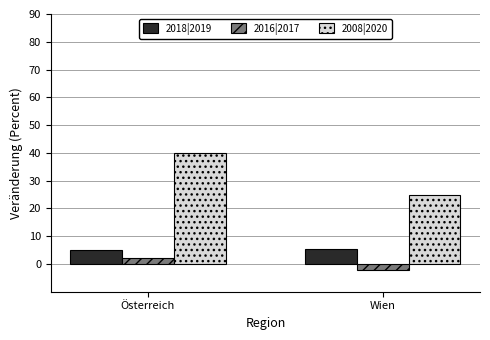

Read the 2008|2020 value at Wien.

24.9